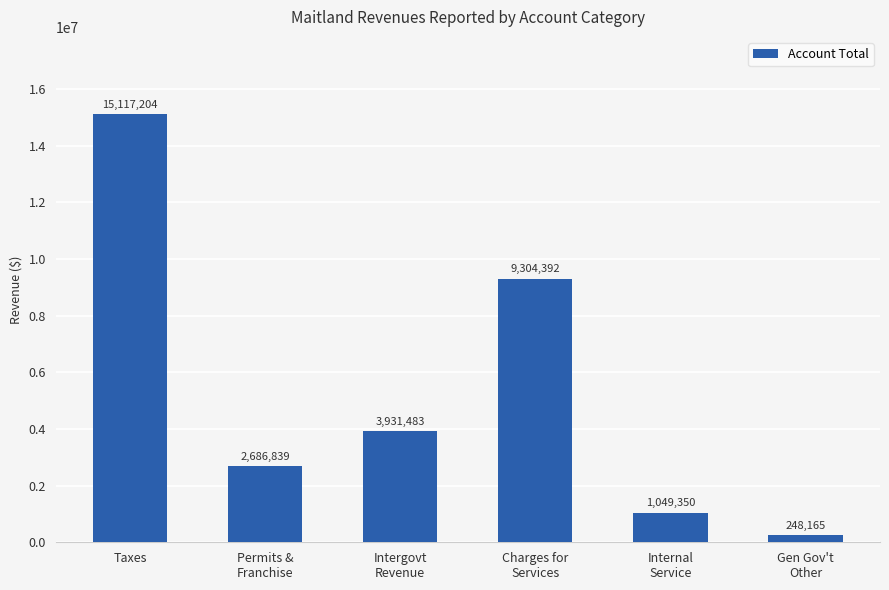

What is the label of the 2nd bar from the right?

Internal
Service